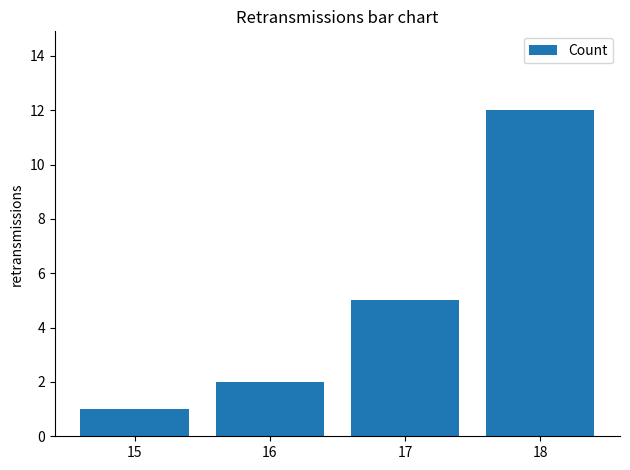

Which category has the lowest value across all series?

15